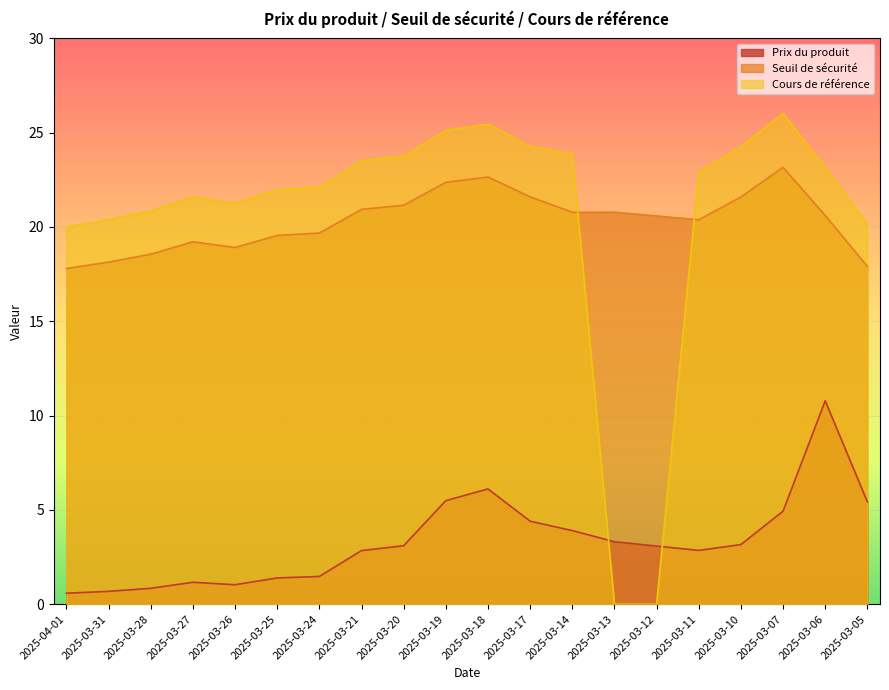

At how many categories does at least one series exceed 22?

11